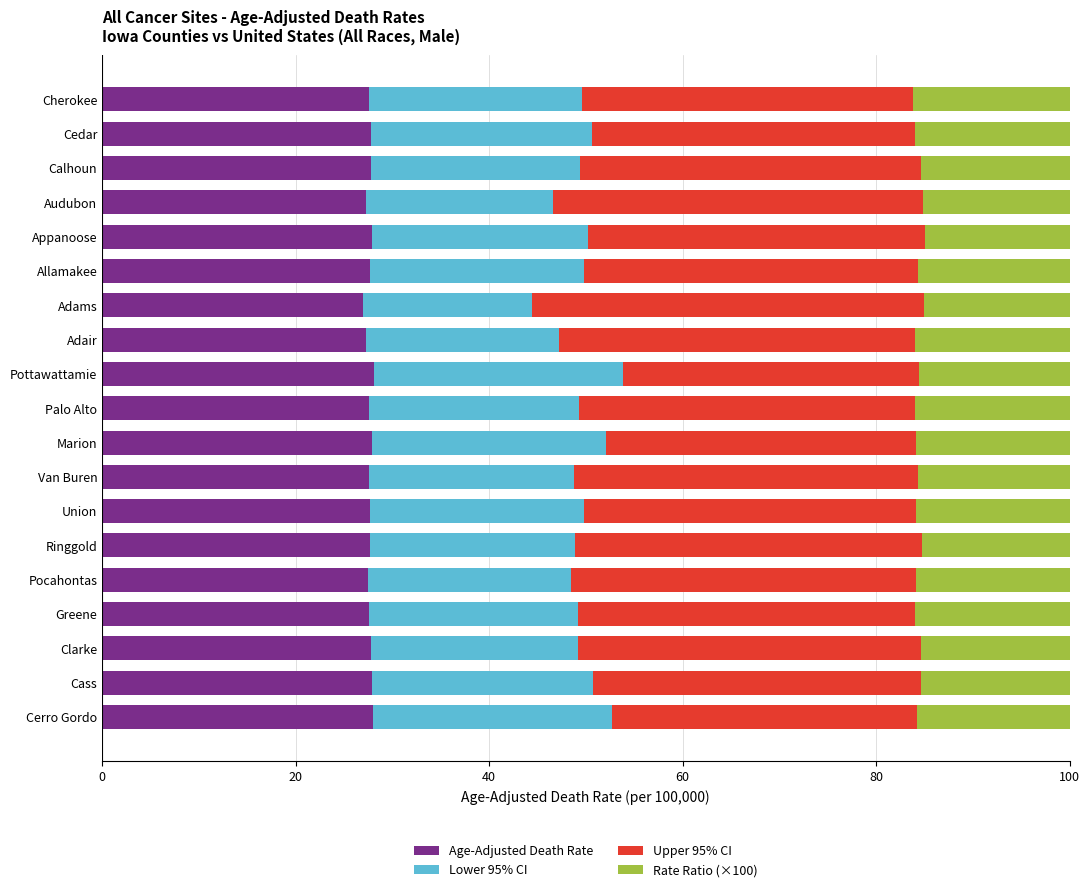

What is the highest value of the Age-Adjusted Death Rate series?

28.1